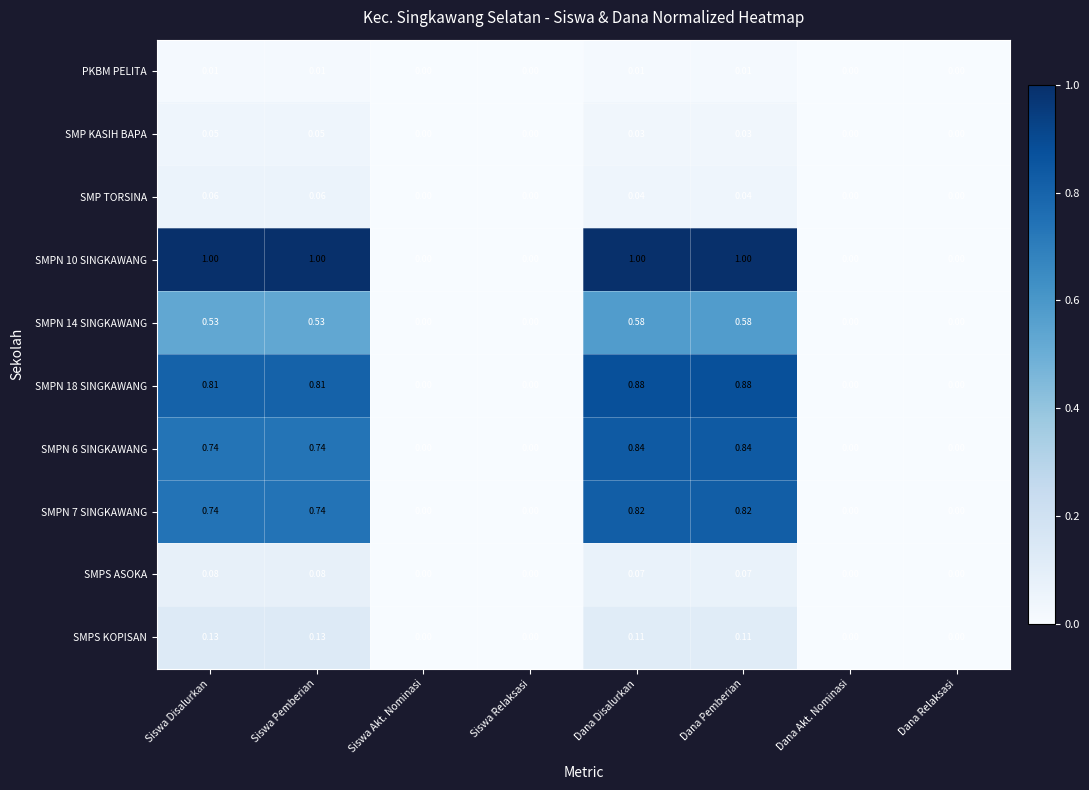

How many categories are shown in the chart?

8